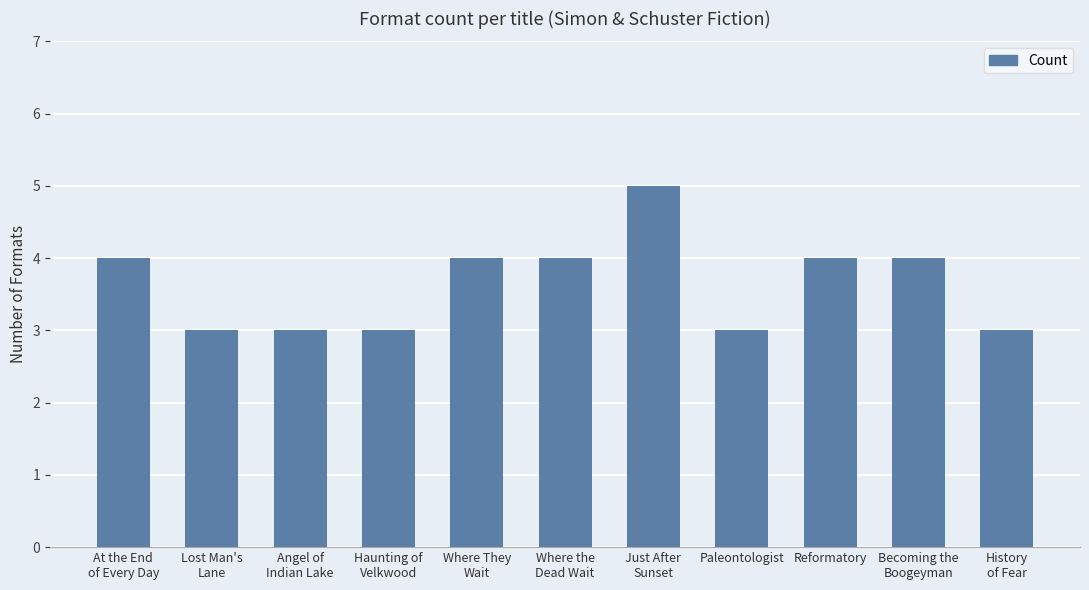

How many bars are there in total?

11